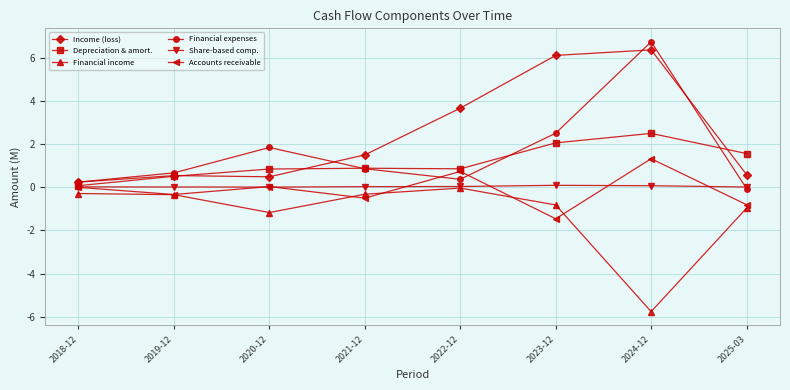

What is the label of the 5th point from the left?

2022-12